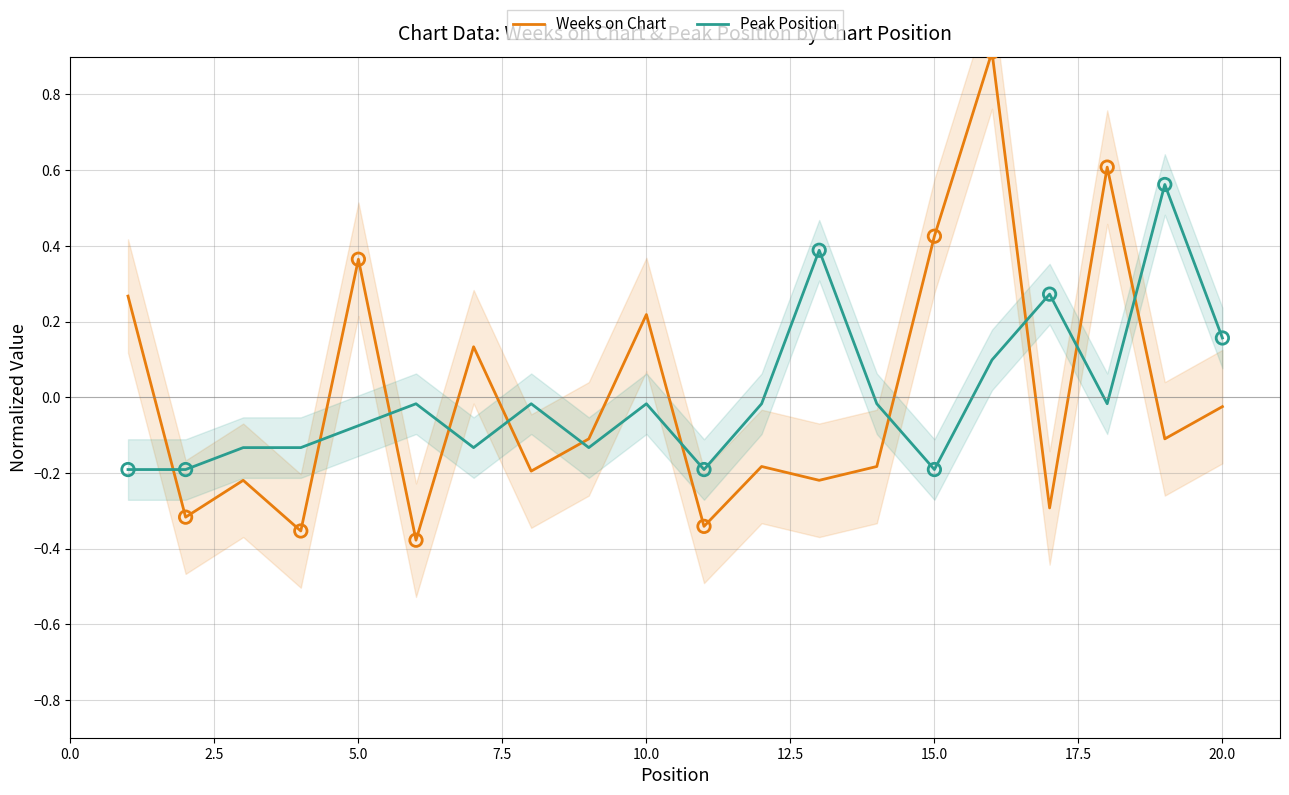

What are all the series names shown in the legend?

Weeks on Chart, Peak Position